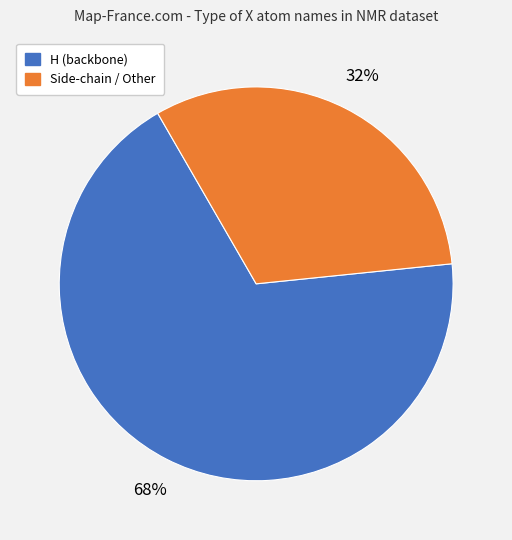

To the nearest percent, what is the average slice percentage?

50%